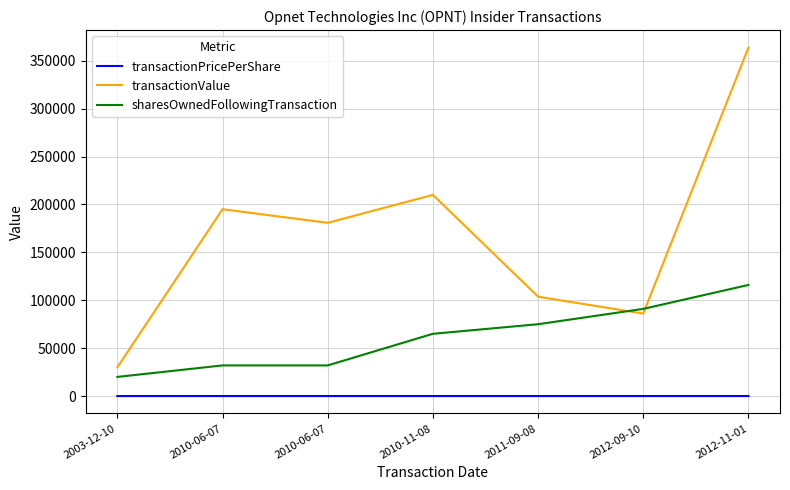

What is the spread (max minus min) of values at 2012-11-01?

363785.4